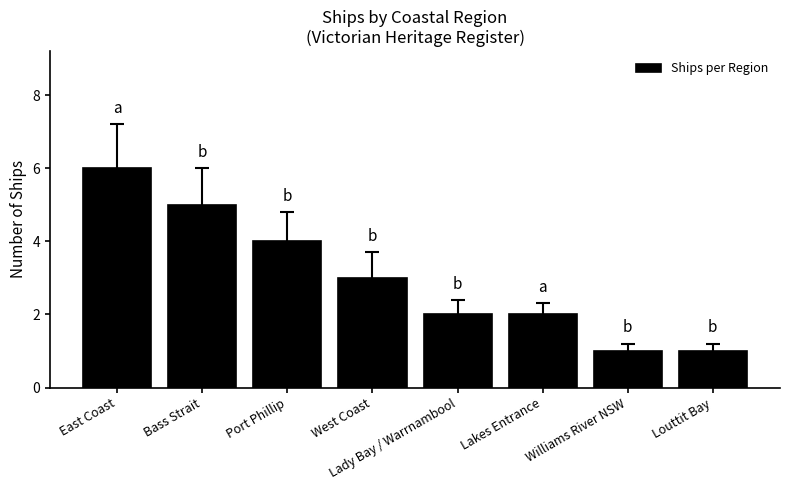

The chart shows a value of 4 at Port Phillip. True or false?

True